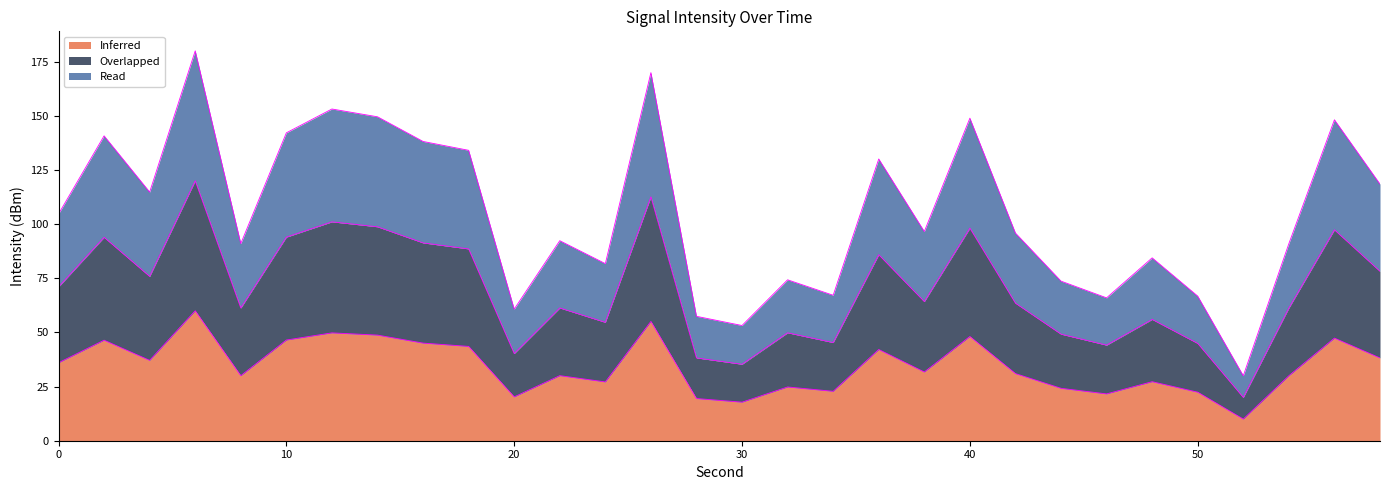

What is the total value across all series at 0?

104.7